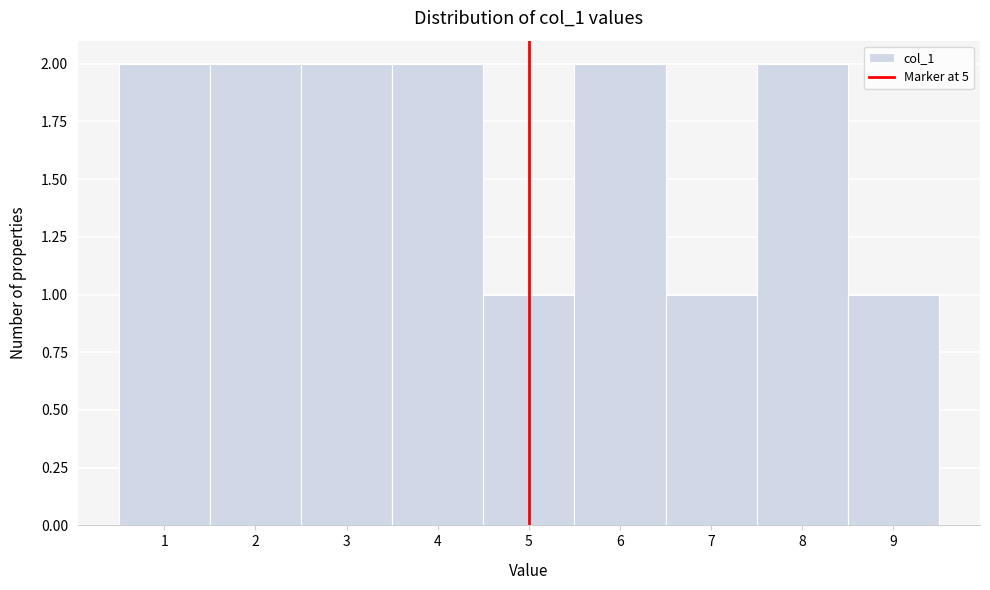

Reading left to right, list every bar in this chart as the range it spans on the x-axis followed by its height. The values are not printed on the chart, so give them approximately, as read against the axis.

0.5 to 1.5: 2
1.5 to 2.5: 2
2.5 to 3.5: 2
3.5 to 4.5: 2
4.5 to 5.5: 1
5.5 to 6.5: 2
6.5 to 7.5: 1
7.5 to 8.5: 2
8.5 to 9.5: 1